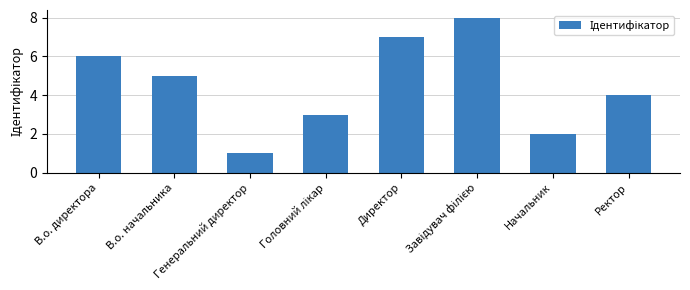

What is the difference between the second highest and second lowest values?

5